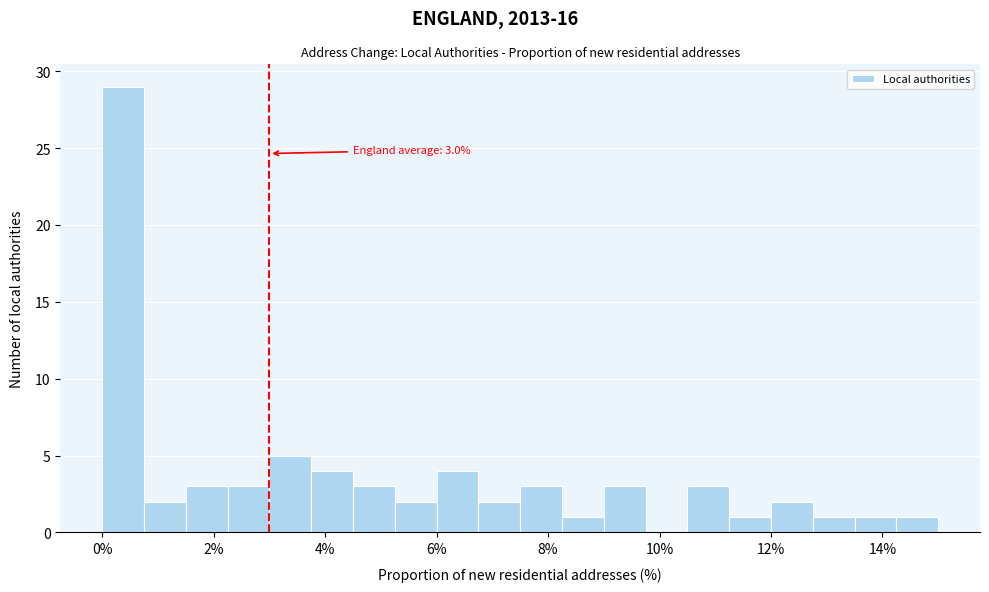

Read against the x-axis, roughly where is the centre of the tallest bar?

0.4